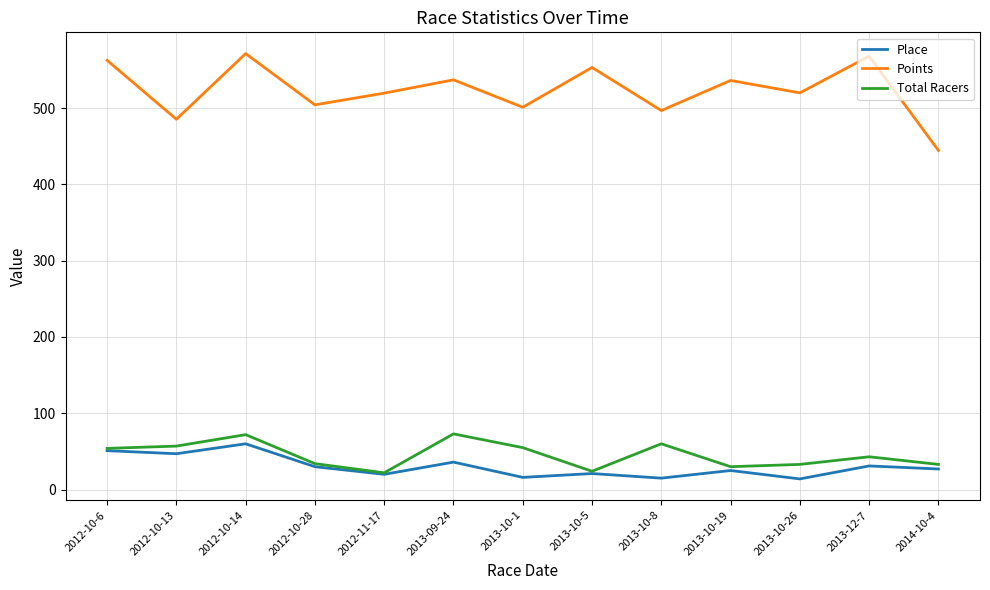

What are all the series names shown in the legend?

Place, Points, Total Racers